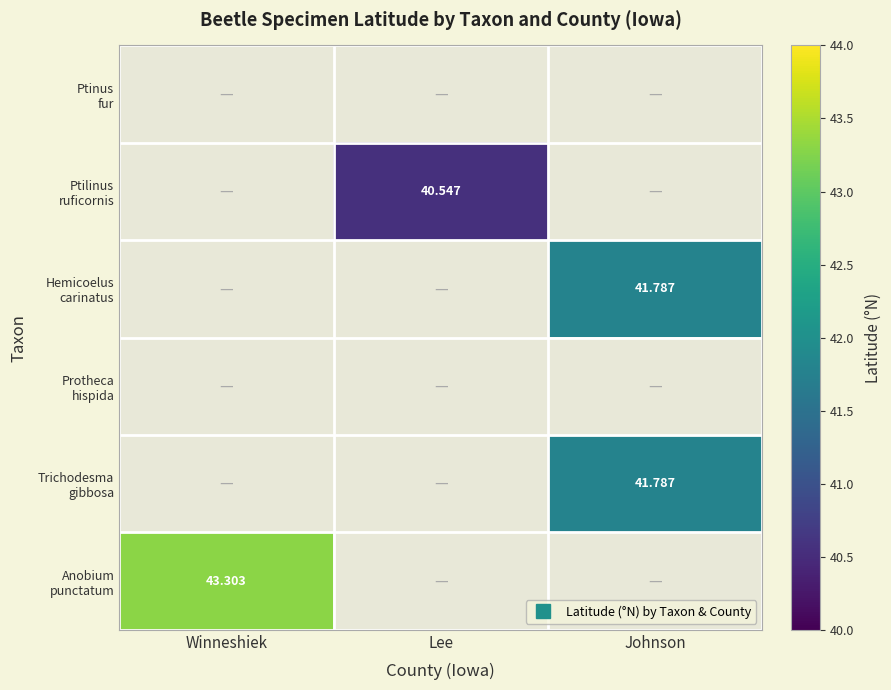

How many categories are shown in the chart?

3